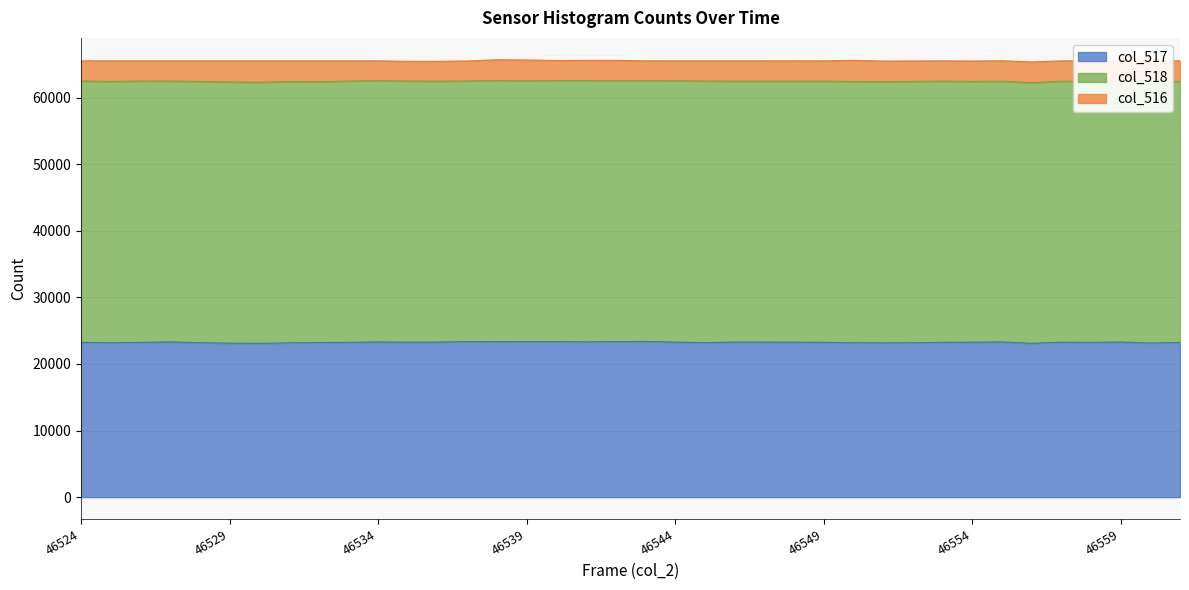

Rank the categories by col_517 value from lowest to highest.

46530, 46556, 46529, 46560, 46551, 46531, 46550, 46552, 46525, 46528, 46545, 46532, 46561, 46558, 46526, 46524, 46533, 46549, 46553, 46557, 46535, 46548, 46554, 46536, 46544, 46547, 46546, 46559, 46534, 46555, 46527, 46541, 46540, 46539, 46537, 46542, 46538, 46543